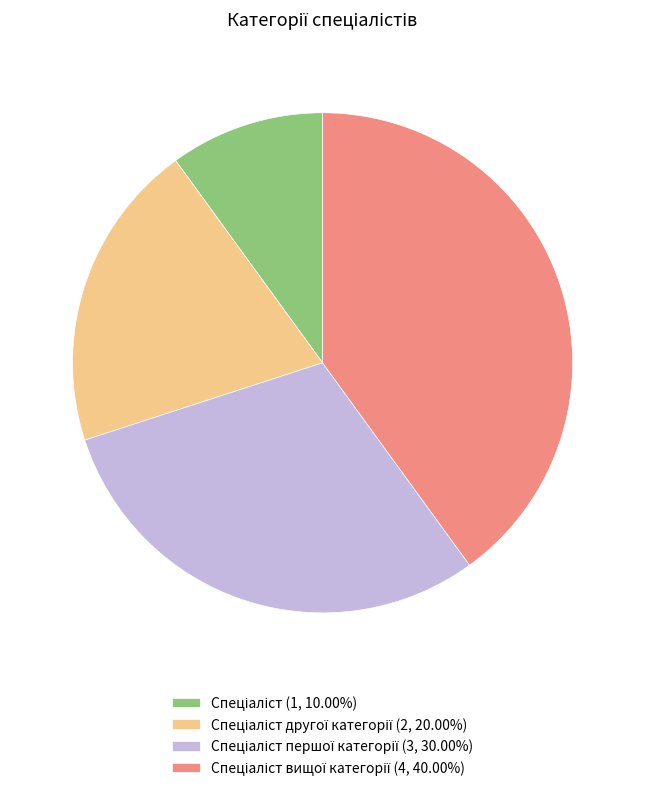

Is there any slice that represents more than half of the pie?

No